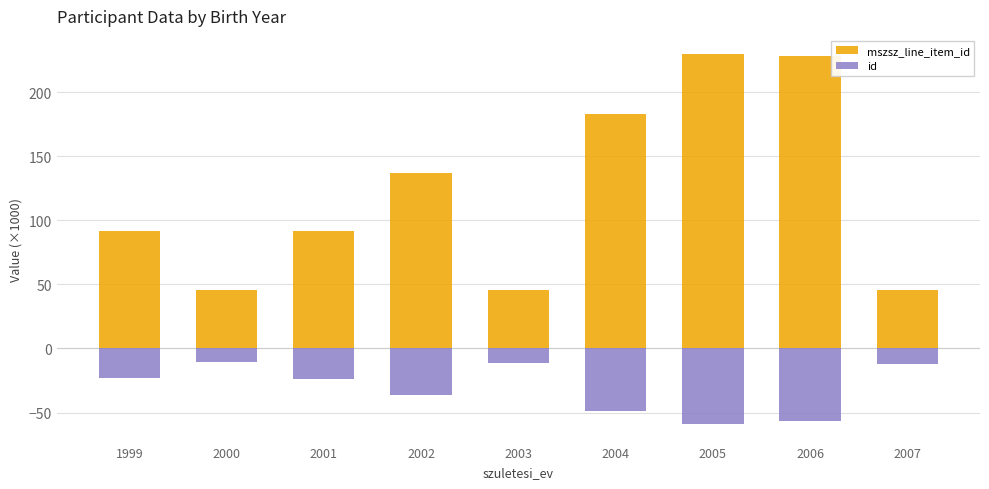

Rank the series by their maximum value, from highest to lowest.

mszsz_line_item_id, id